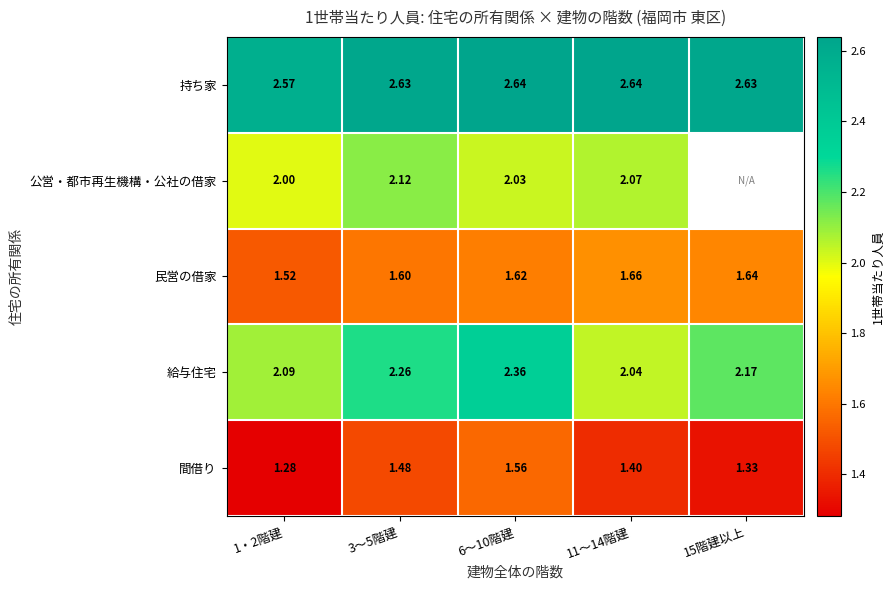

Between 3～5階建 and 11～14階建, which series saw the biggest shift?

給与住宅